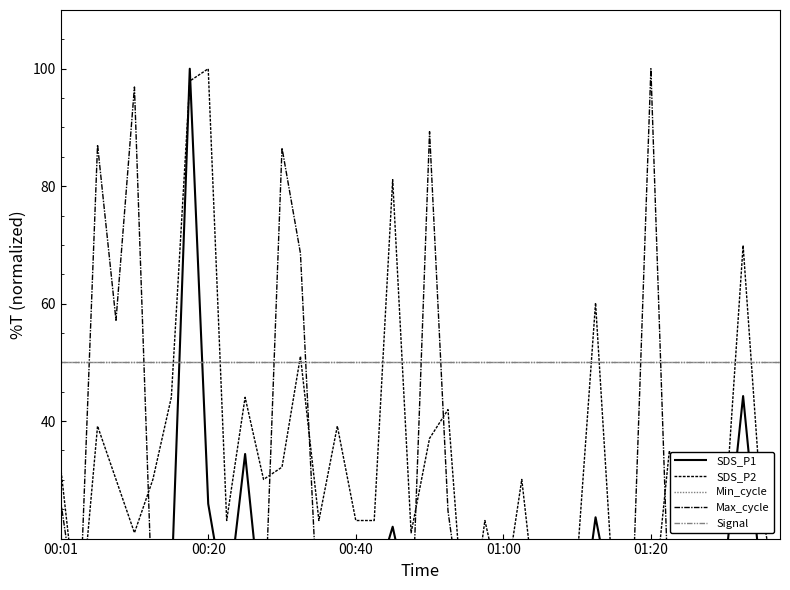

Rank the series at 00:40 from lowest to highest value.

Max_cycle, SDS_P1, SDS_P2, Min_cycle, Signal